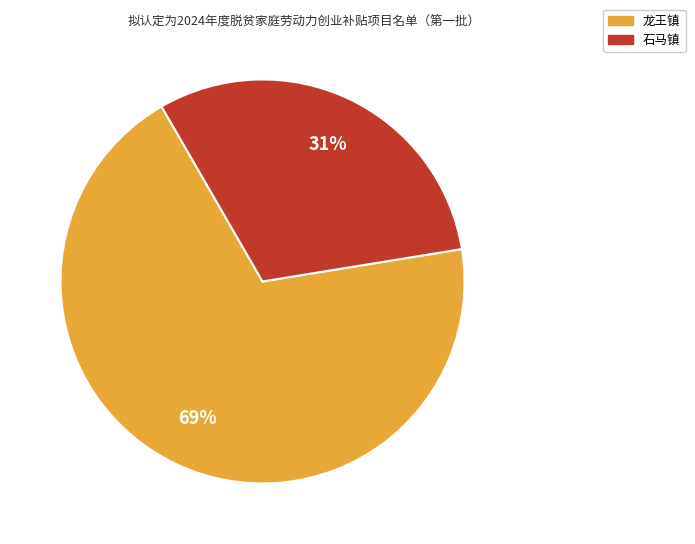

Which has a higher value, 龙王镇 or 石马镇?

龙王镇